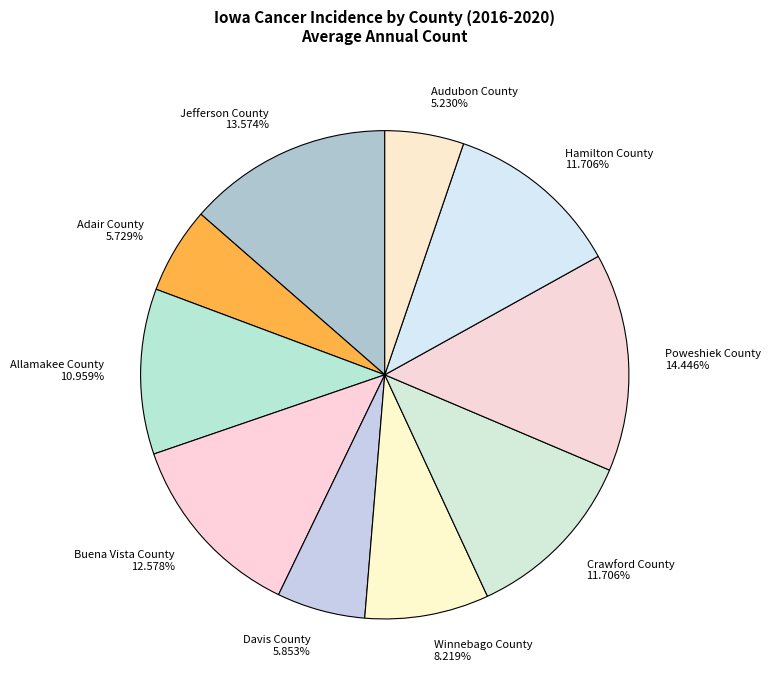

Which category has the biggest portion of the pie?

Poweshiek County